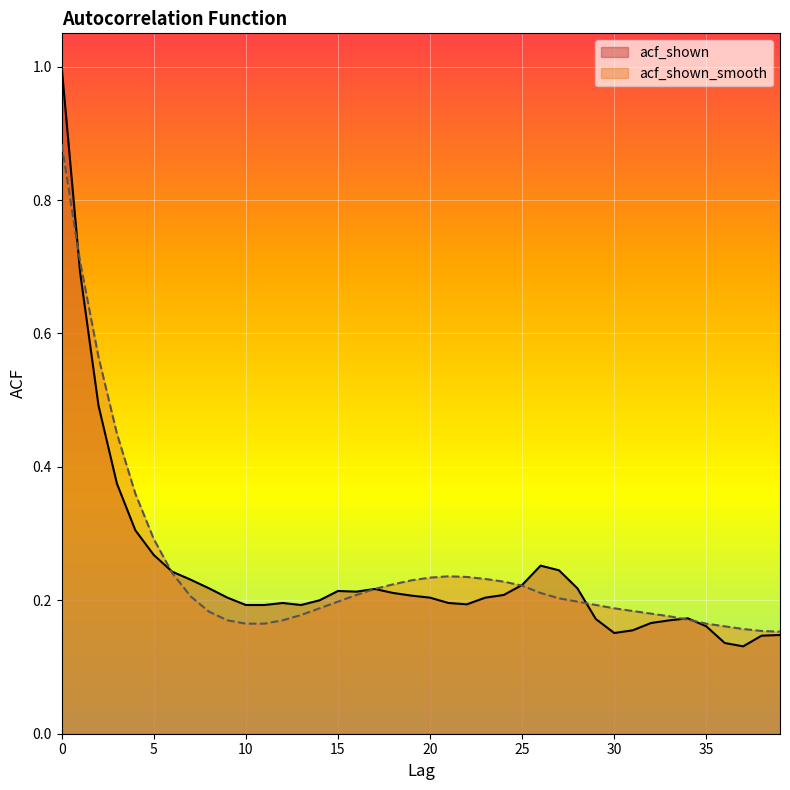

At which category does the chart reach its minimum across all series?

37